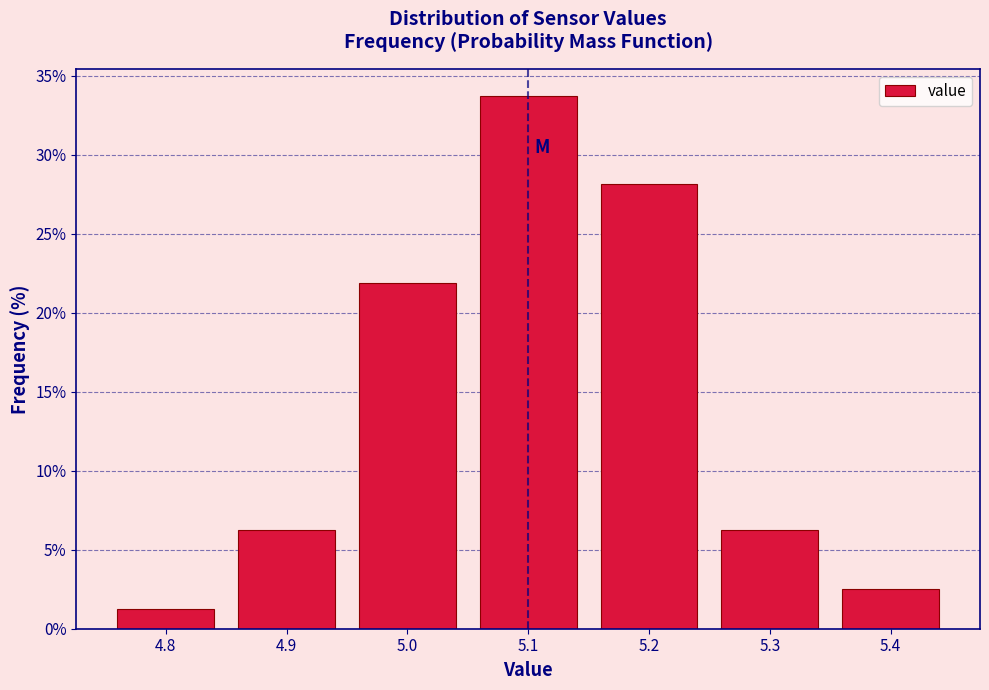

Reading left to right, transcribe this chart: for each bar, give the range it covers on the x-axis and its height. The values are not printed on the chart, so give them approximately, as read against the axis.

4.75 to 4.85: 1.5
4.85 to 4.95: 6.5
4.95 to 5.05: 22.0
5.05 to 5.15: 34.0
5.15 to 5.25: 28.0
5.25 to 5.35: 6.5
5.35 to 5.45: 2.5